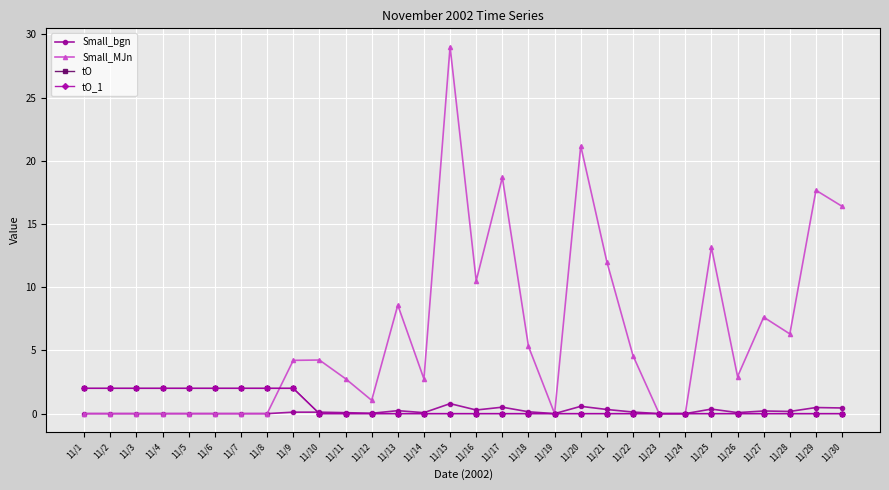

What is the maximum value shown in the chart?

29.0